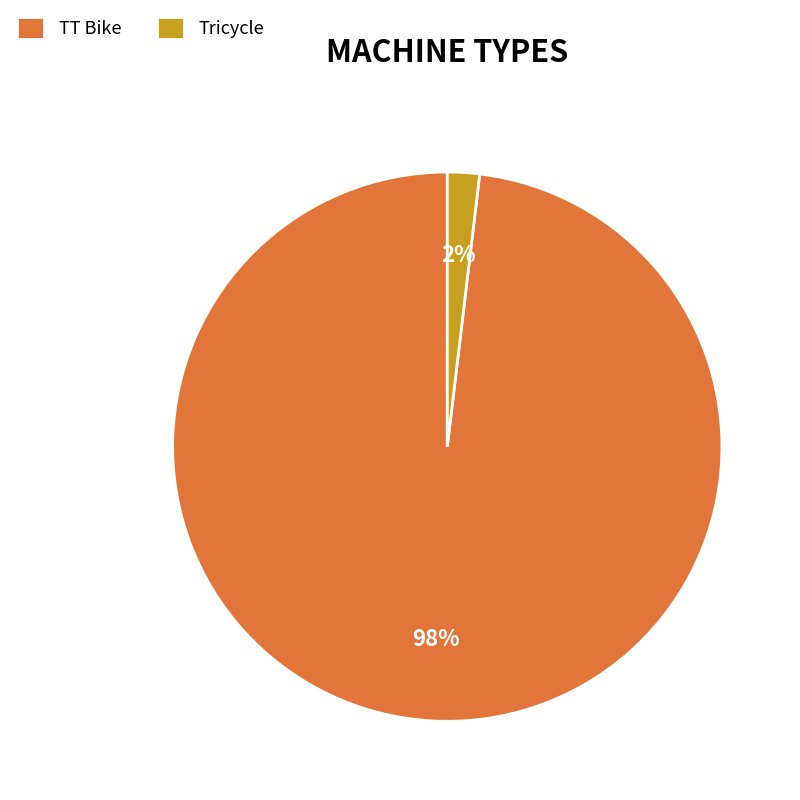

What percentage is the TT Bike slice, to the nearest percent?

98%